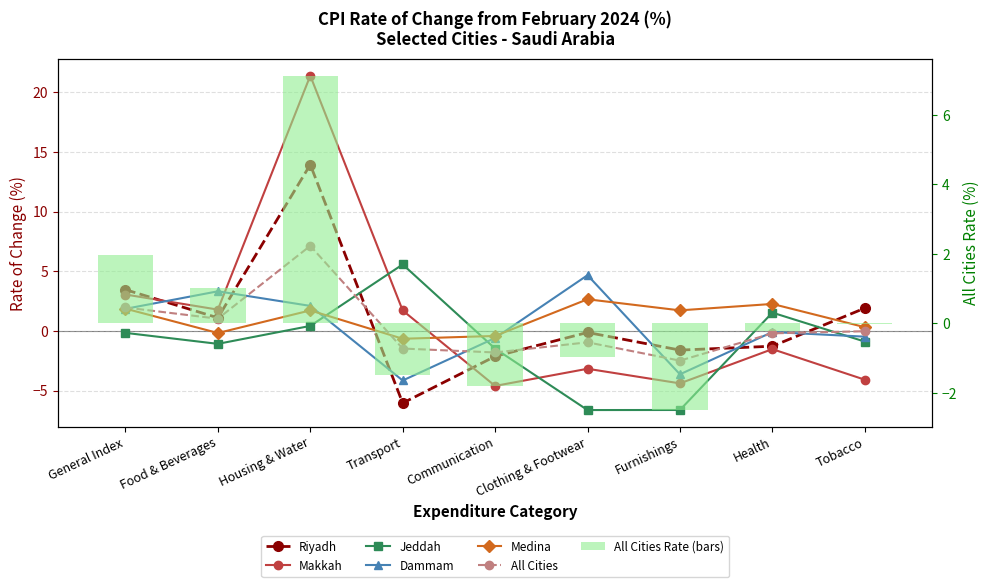

Is it true that Riyadh equals 13.9 at Housing & Water?

True